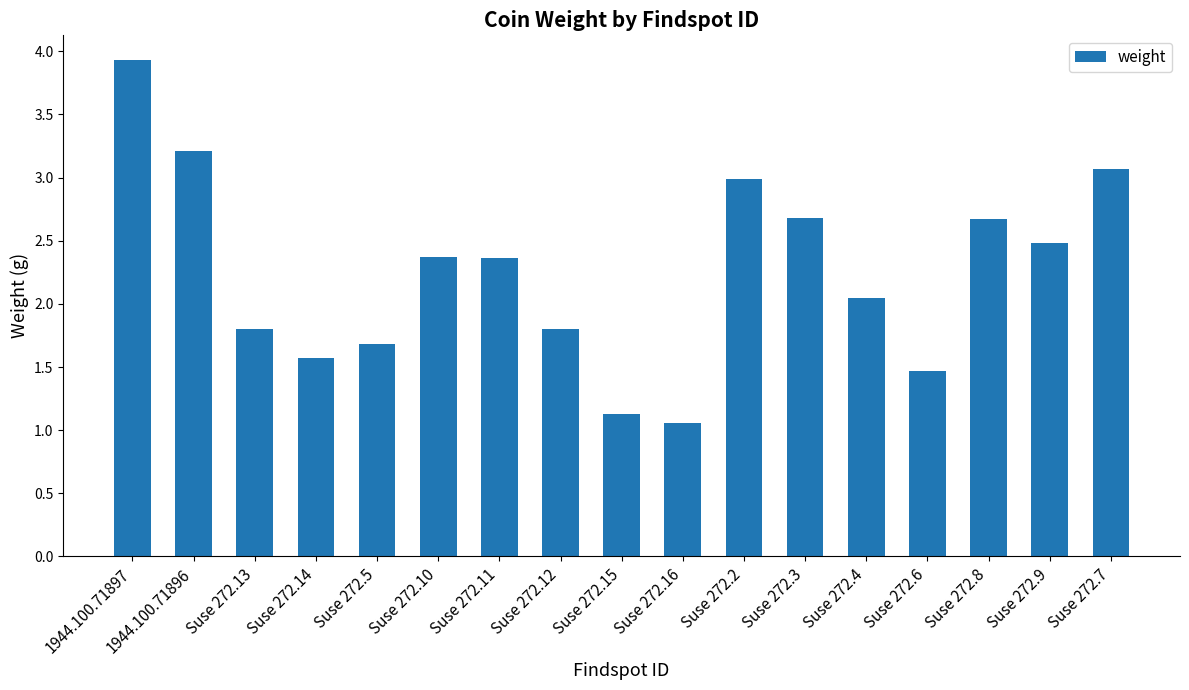

The value at Suse 272.7 is 0.9. True or false?

False